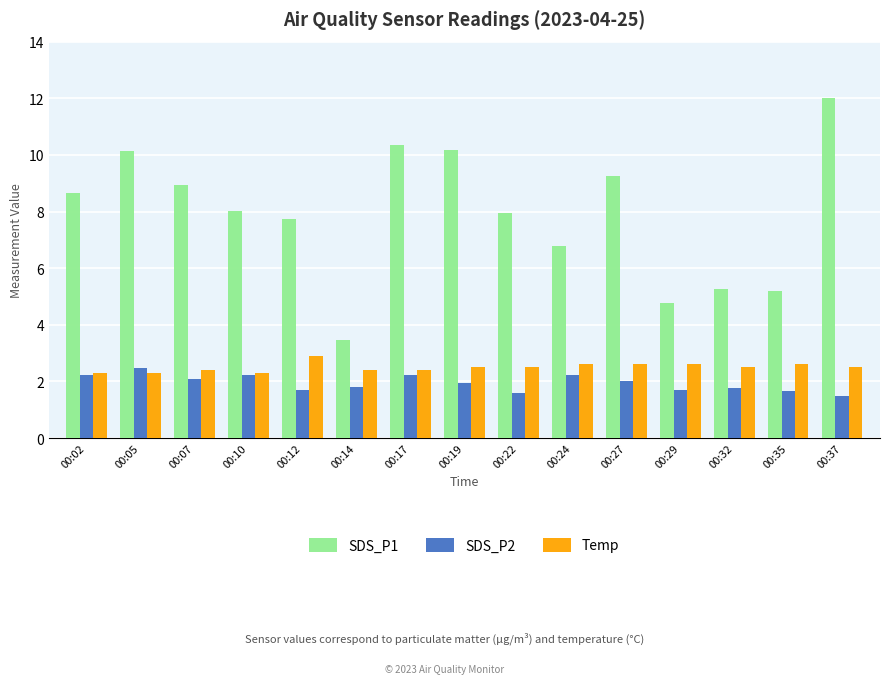

Which series has the largest total across all categories?

SDS_P1